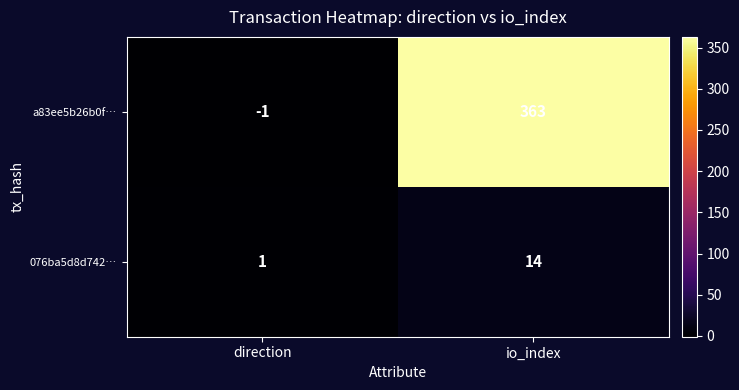

List the labels in order of a83ee5b26b0f… value, smallest first.

direction, io_index